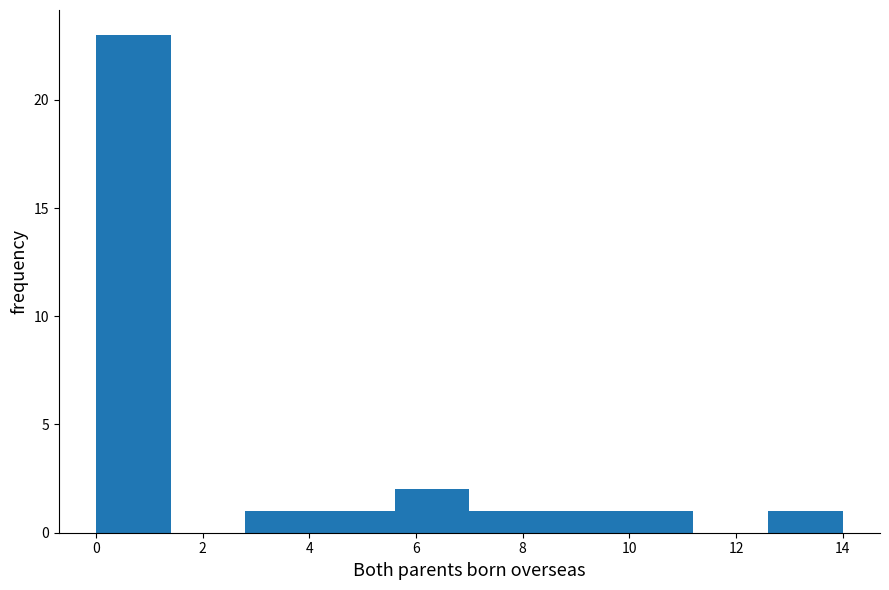

Which range on the x-axis has the tallest bar?

0.0 to 1.4